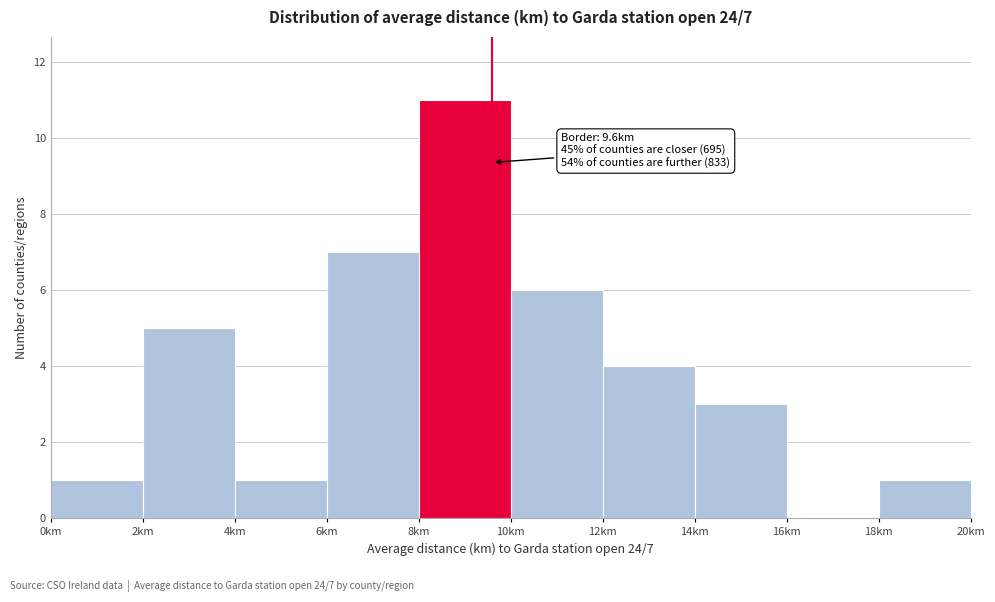

Over which range of the x-axis is the bar tallest?

8 to 10